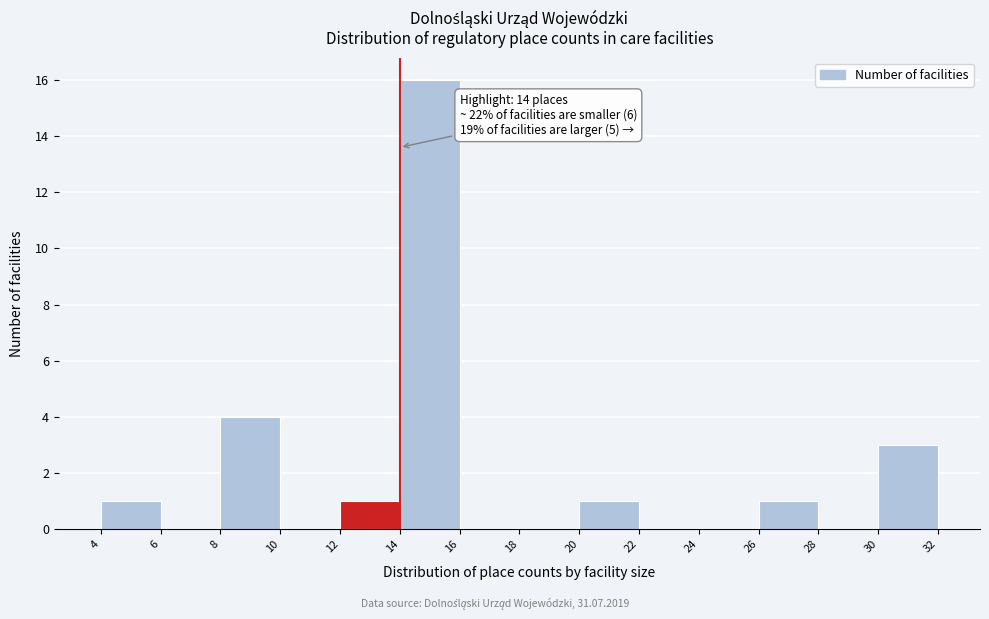

Over which range of the x-axis is the bar tallest?

14 to 16